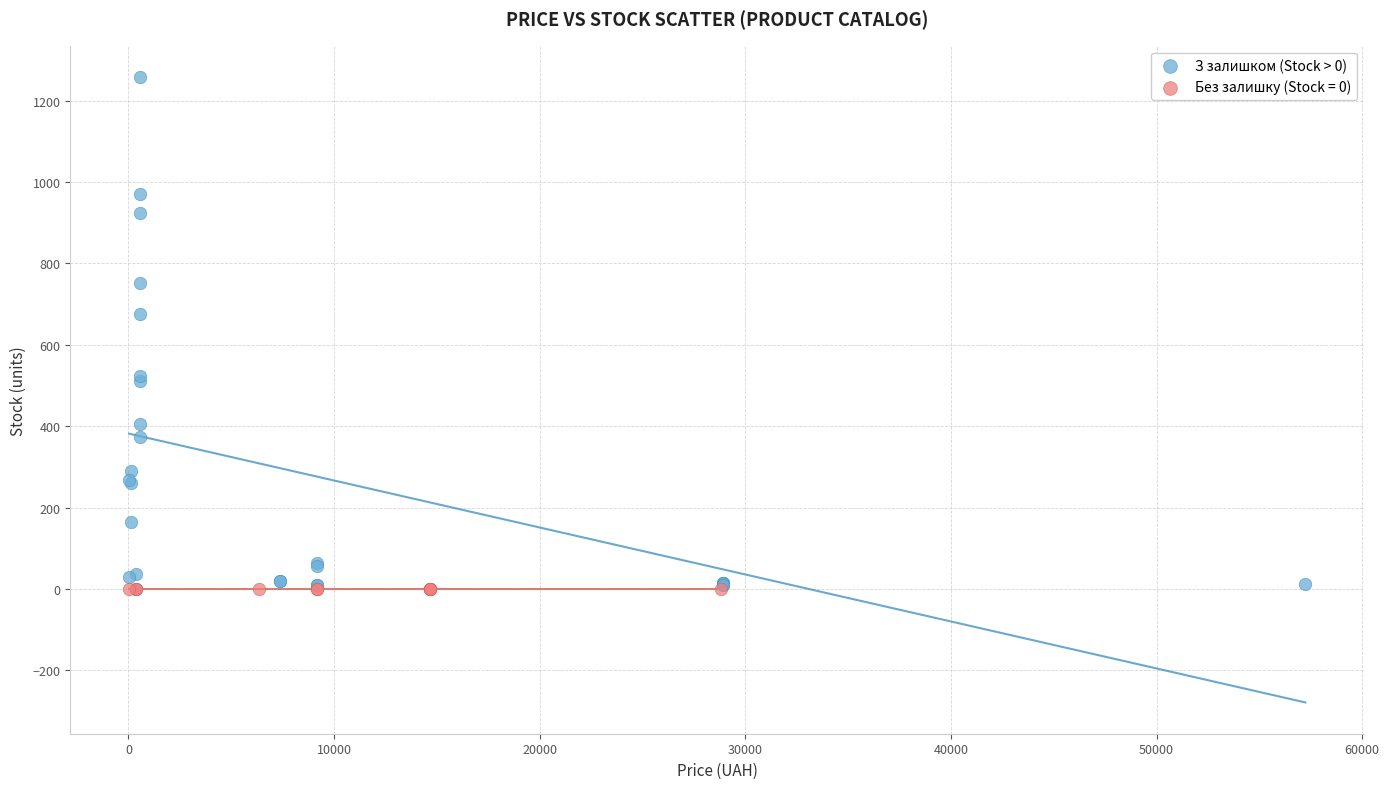

Which series contains the highest Y value?

З залишком (Stock > 0)